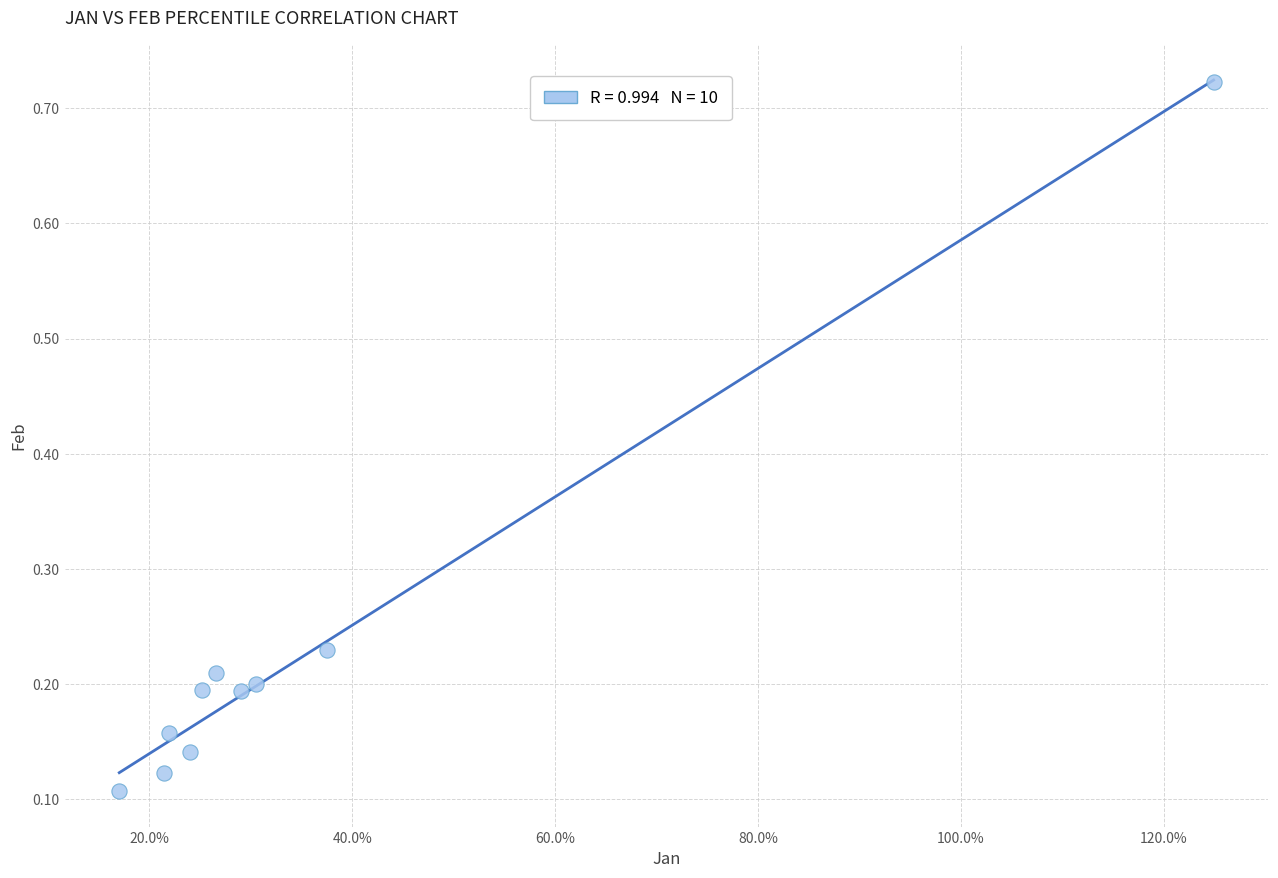

What is the range of Y values (max minus min)?

0.6